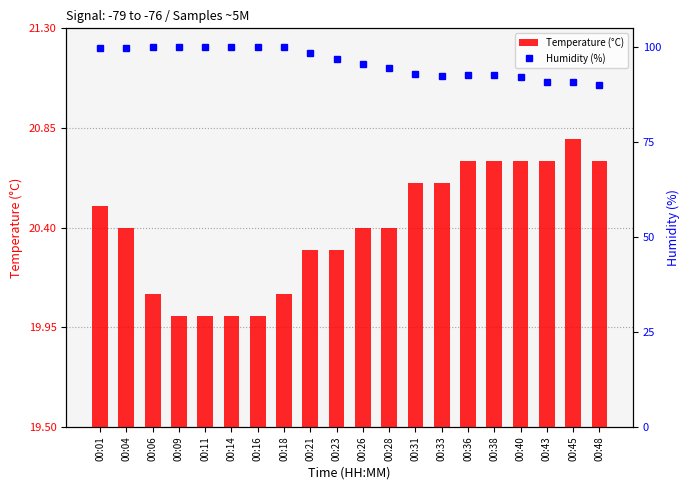

What is the sum of the Humidity (%) values at 00:04 and 00:06?

199.7